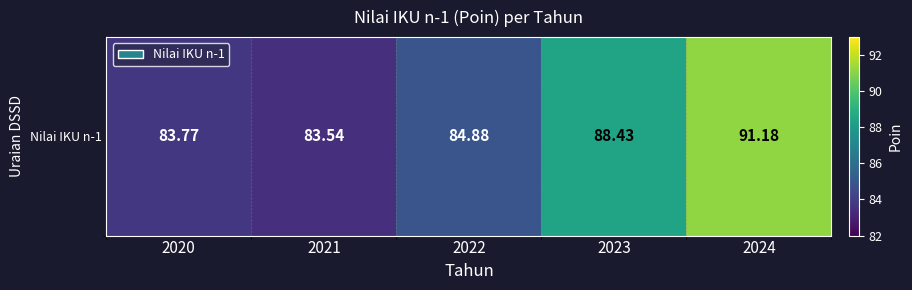

Between 2023 and 2022, which is larger?

2023